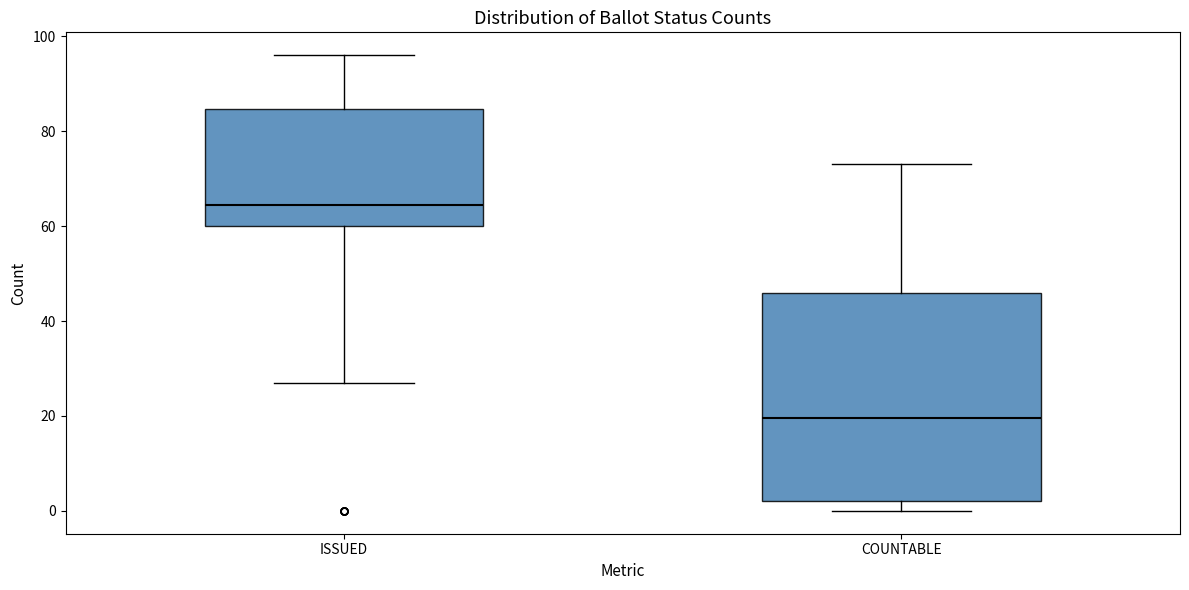

Reading left to right, transcribe this box plot: for each box, give where its median line is, the range the box spans, and where its two whiskers end, as read against the y-axis. The values are not printed on the chart, so give them approximately, as read against the axis.

ISSUED: median 64, box 60 to 84, whiskers 28 to 96
COUNTABLE: median 20, box 2 to 46, whiskers 0 to 74